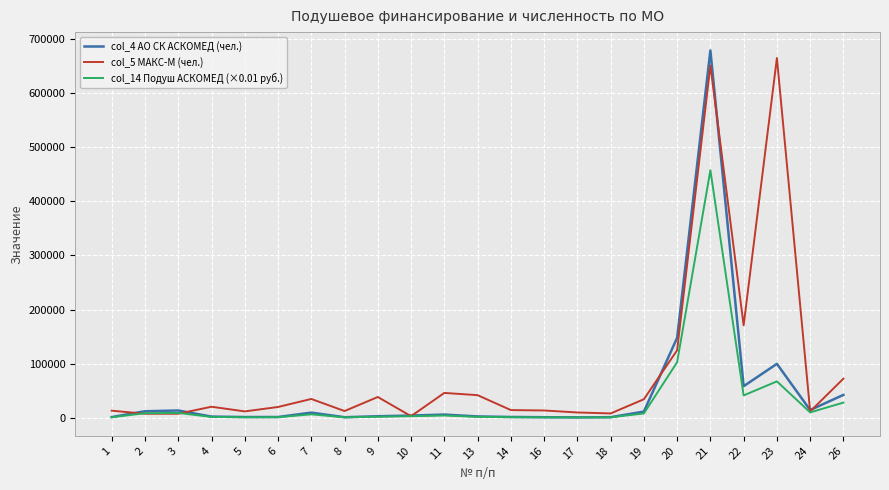

The value of col_4 АО СК АСКОМЕД (чел.) at 21 is 679231.0. True or false?

True